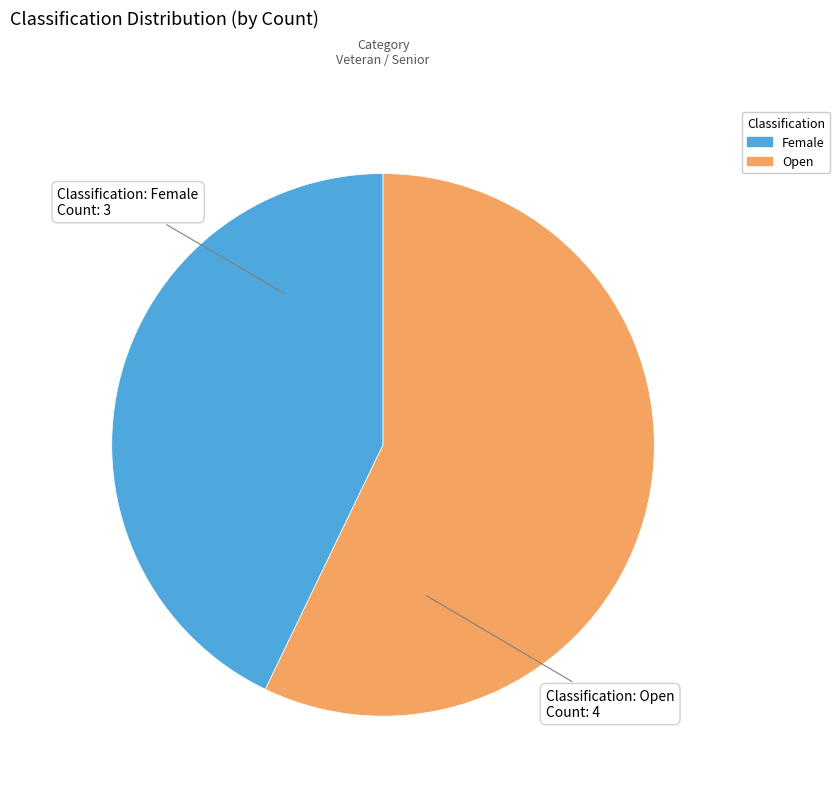

Approximately how many times larger is the value at Open compared to Female?

1.3